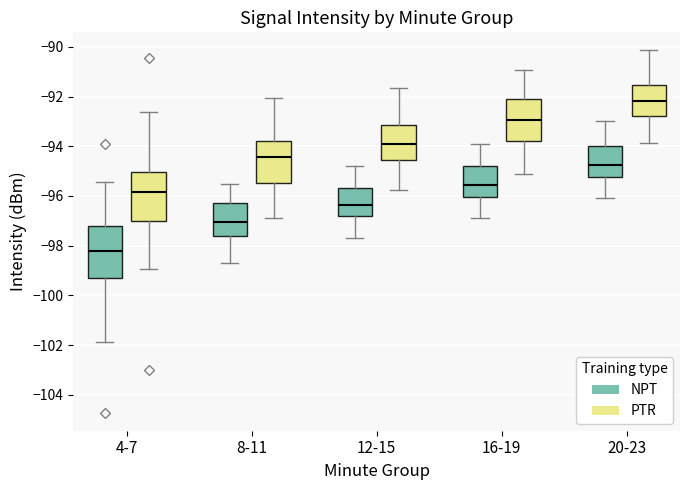

Where does the upper whisker of the box for 16-19 (NPT) end on the y-axis? The values are not printed on the chart, so give them approximately, as read against the axis.

-93.8